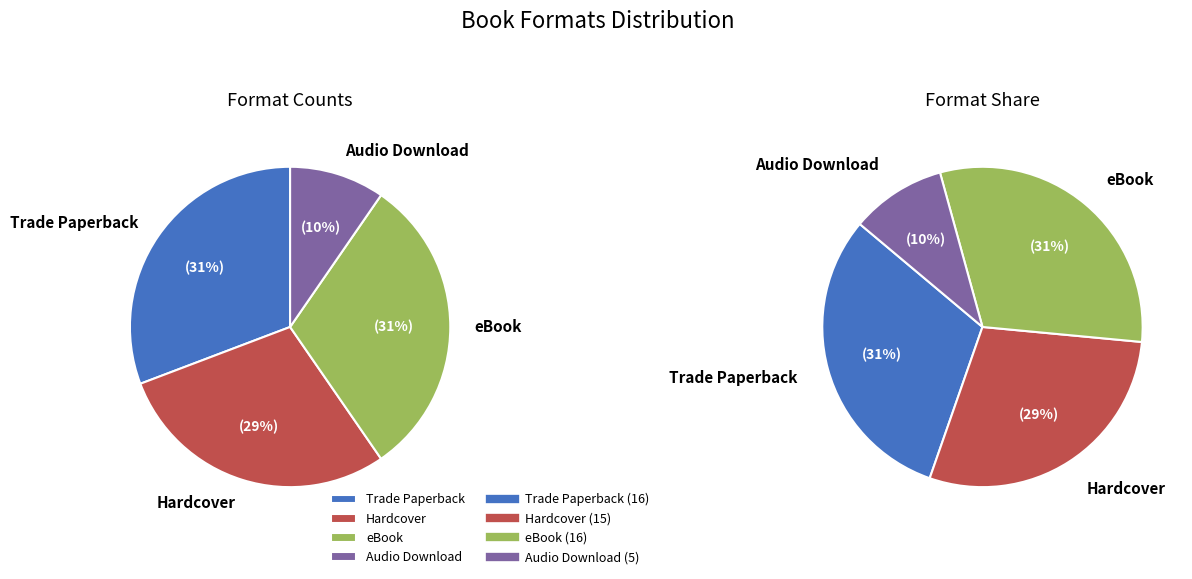

To the nearest percent, what is the combined percentage of Hardcover and eBook?

60%